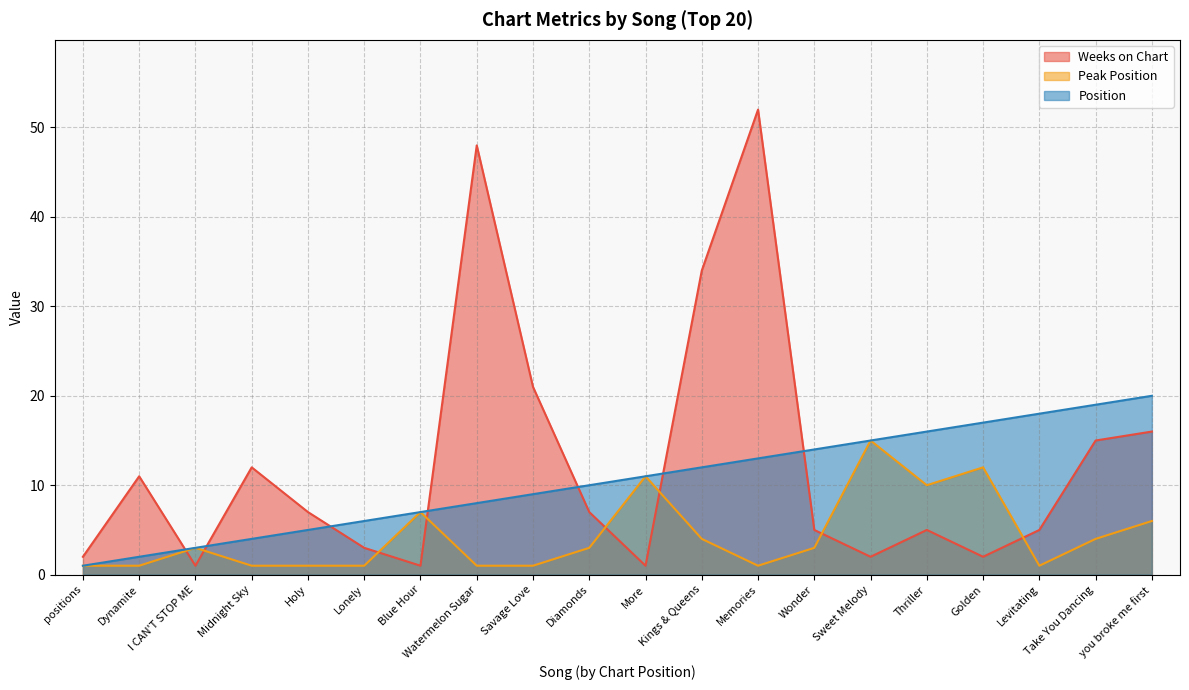

The value of Weeks on Chart at Watermelon Sugar is 84. True or false?

False